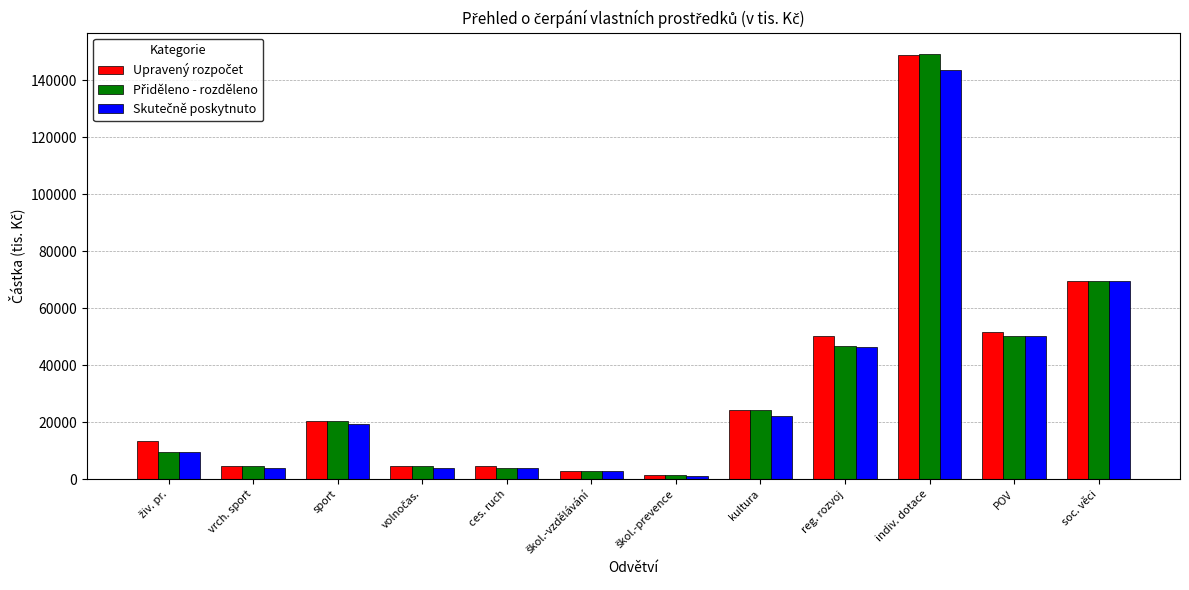

How many bars are there in total?

36